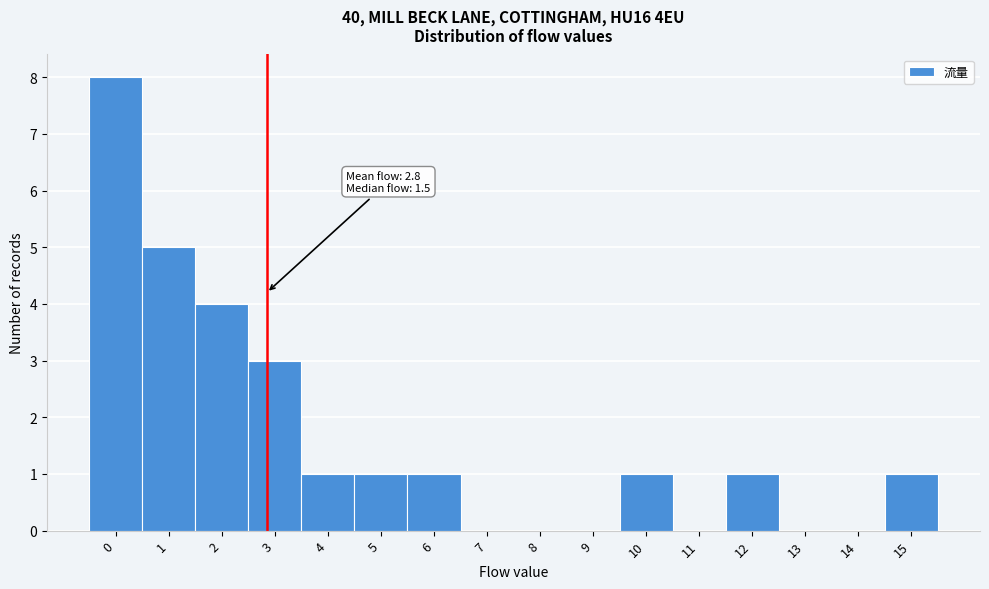

Which range on the x-axis has the tallest bar?

-0.5 to 0.5